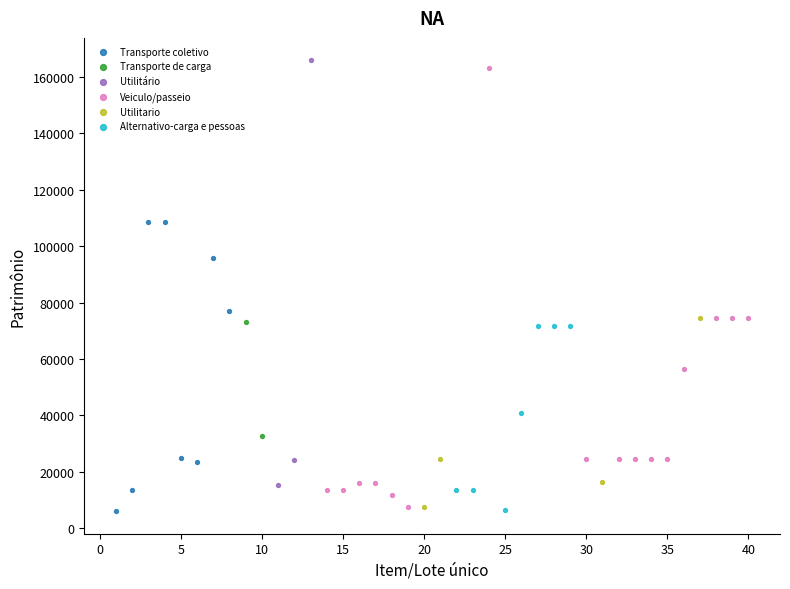

Which series has the widest spread of Y values?

Veiculo/passeio